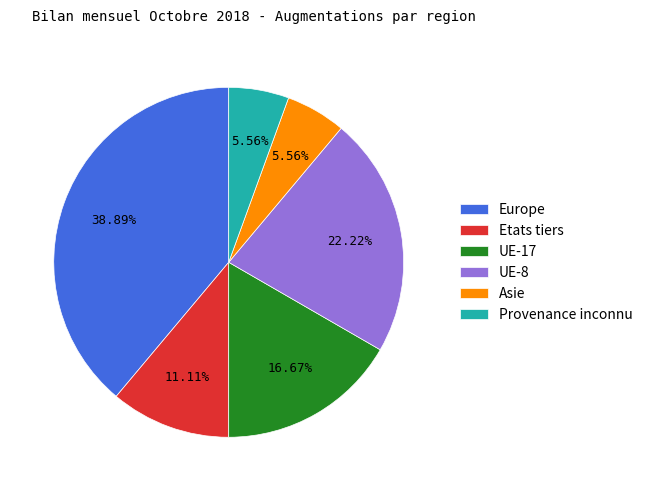

What is the largest slice in the pie chart?

Europe